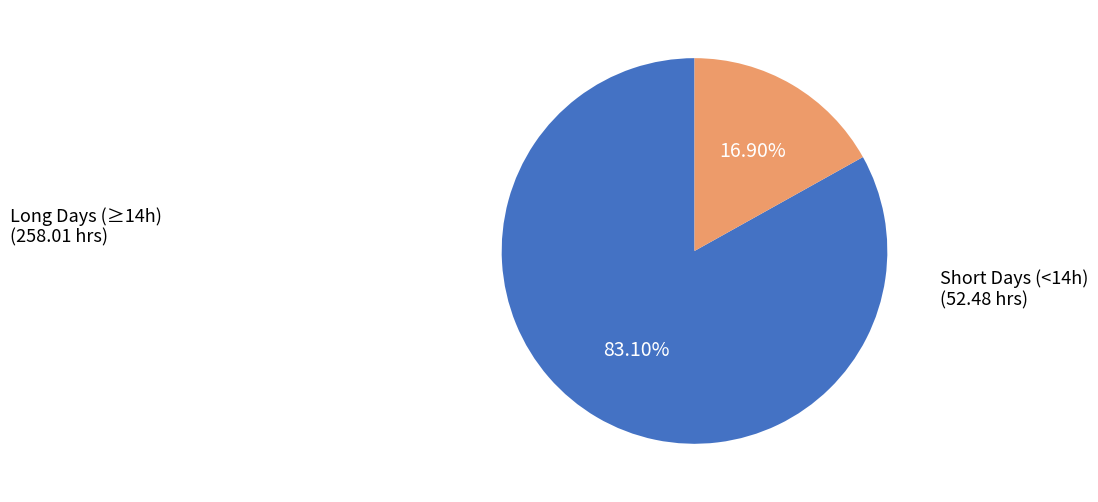

How many segments does this pie chart have?

2